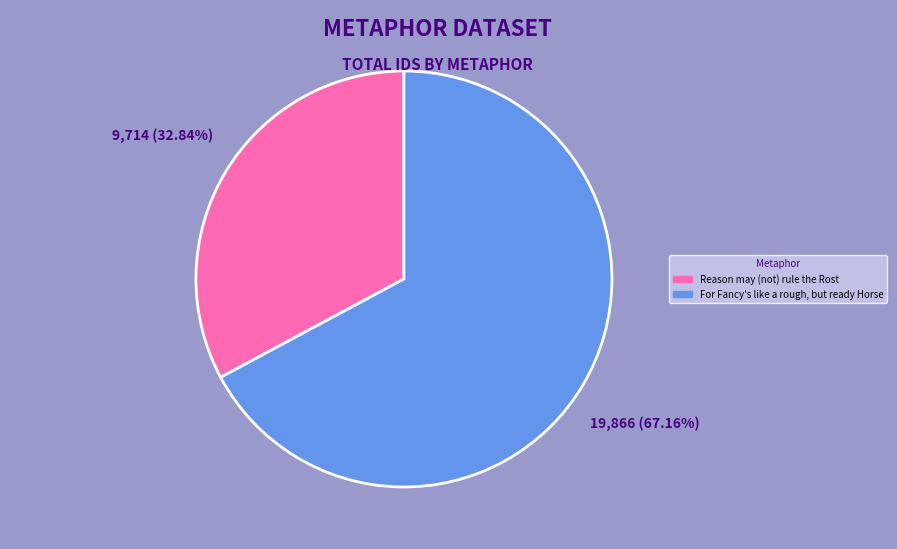

Does any single category account for the majority?

Yes